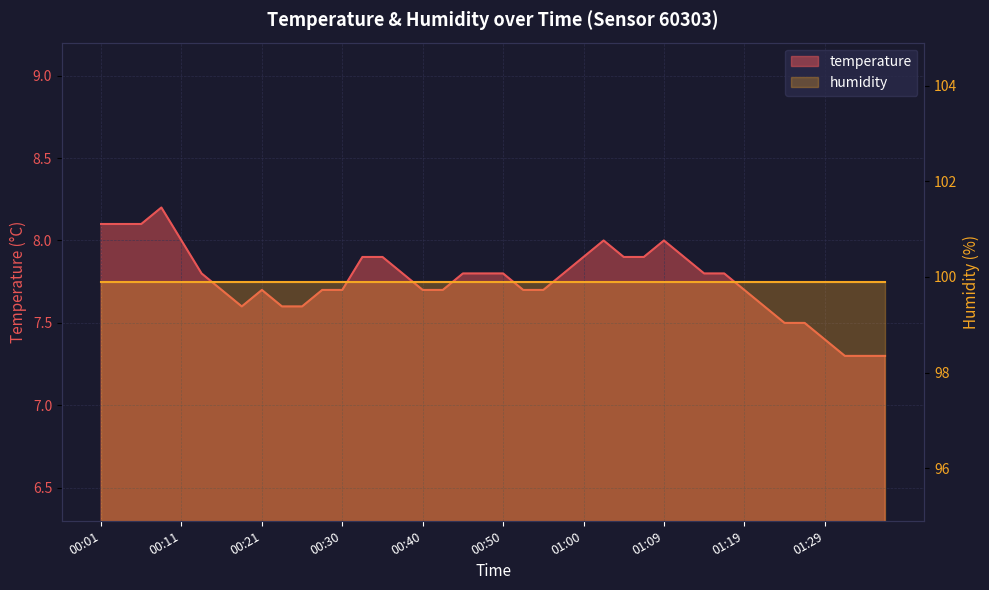

The value at 01:31 is 7.3. True or false?

True